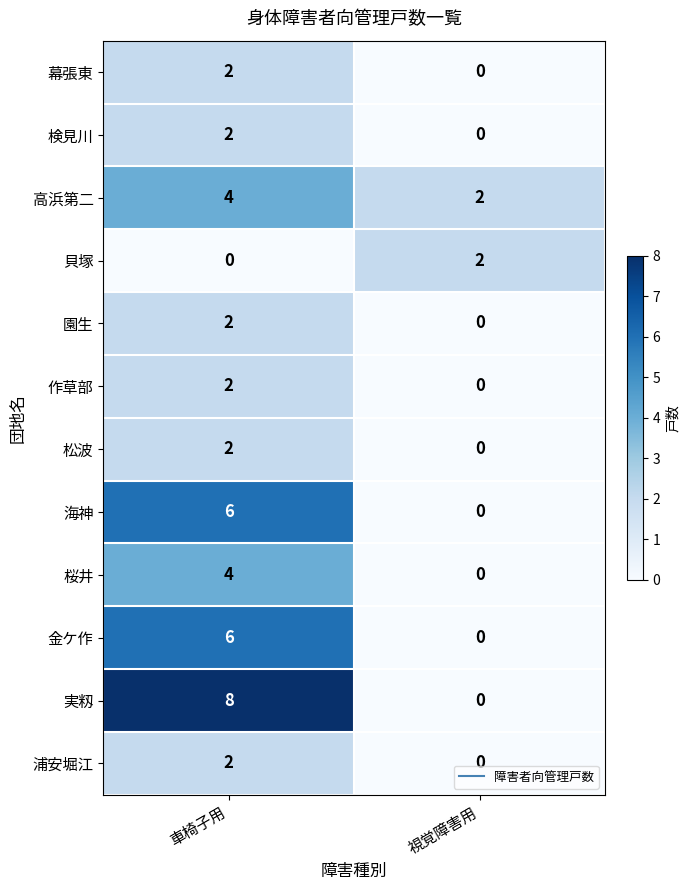

The 高浜第二 series shows 4 at 車椅子用. True or false?

True